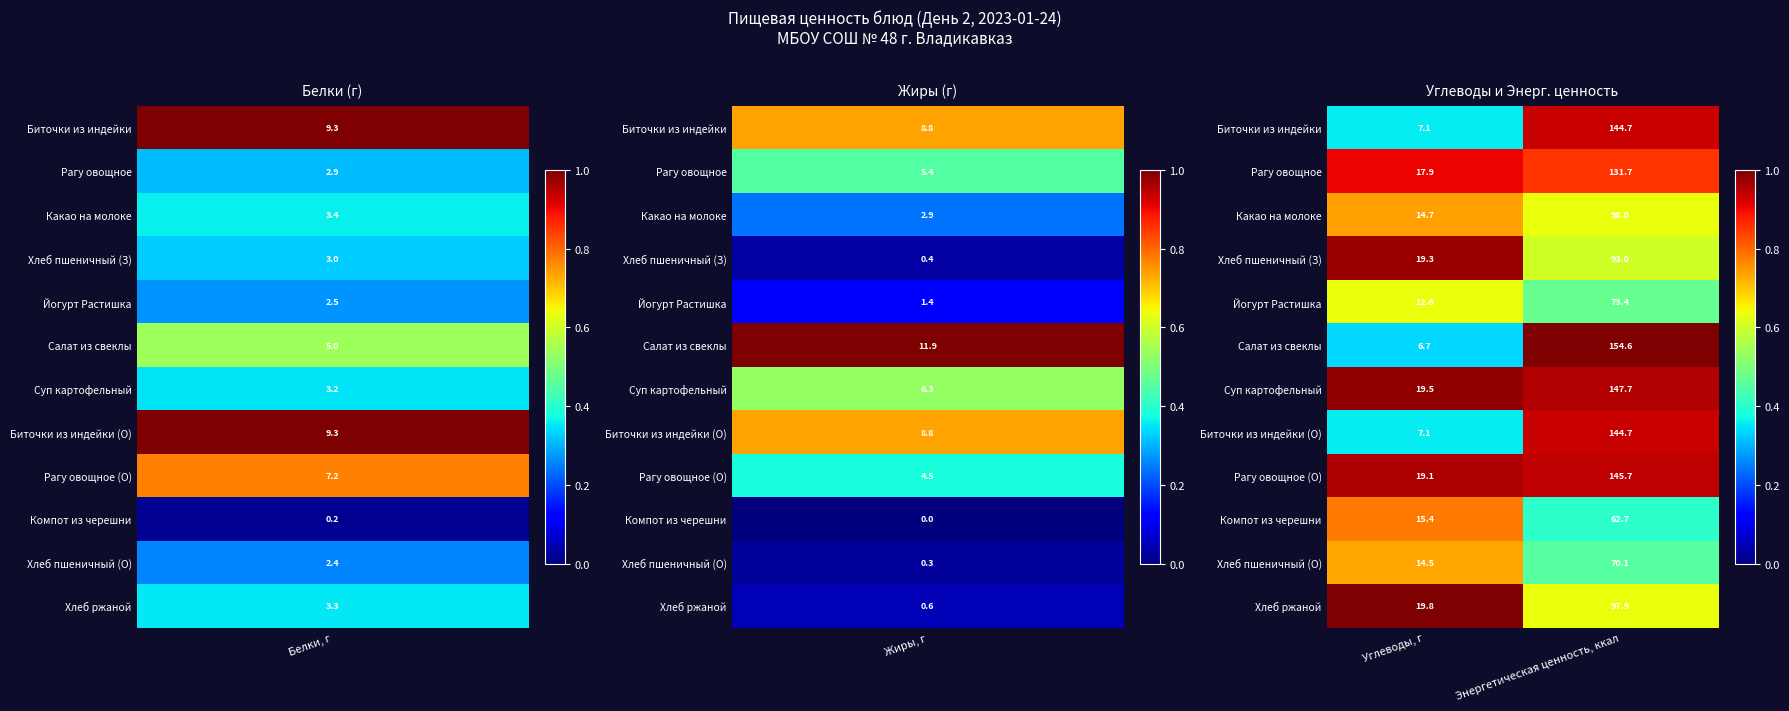

List the labels in order of Салат из свеклы value, largest first.

Энергетическая ценность, ккал, Углеводы, г